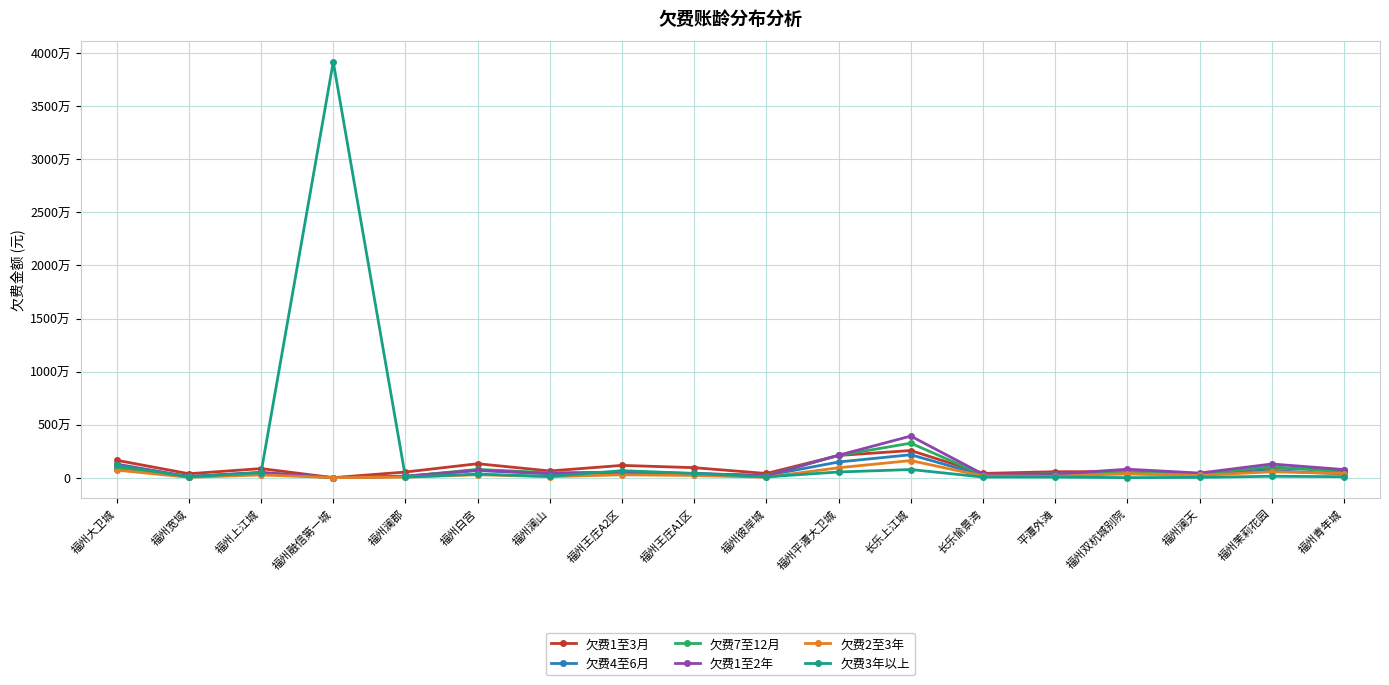

True or false: 欠费1至3月 and 欠费1至2年 intersect in this chart.

True